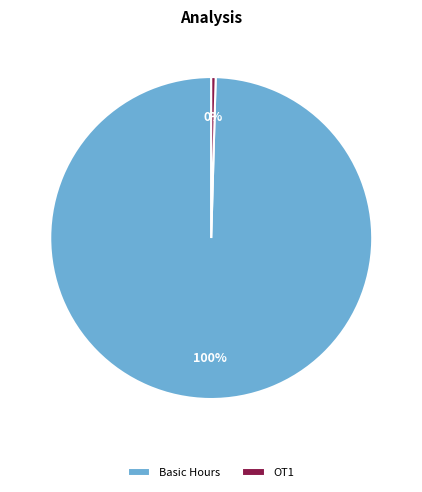

Between Basic Hours and OT1, which is larger?

Basic Hours